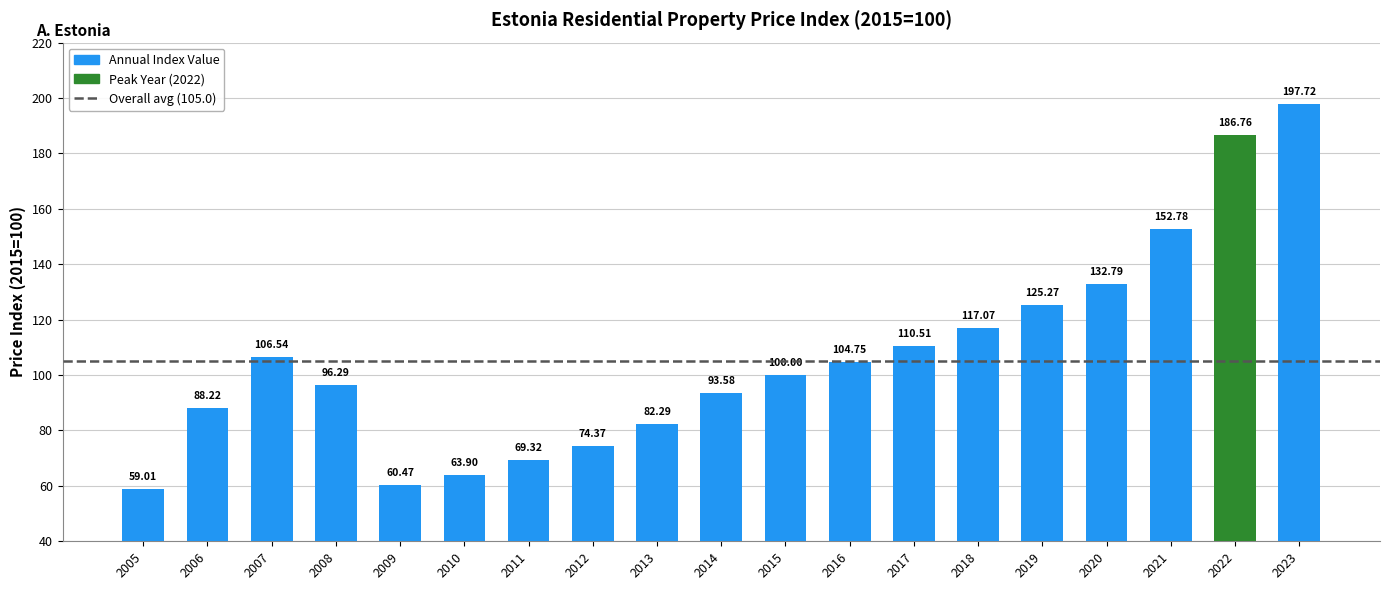

What is the value of the 3rd bar from the left?

106.5